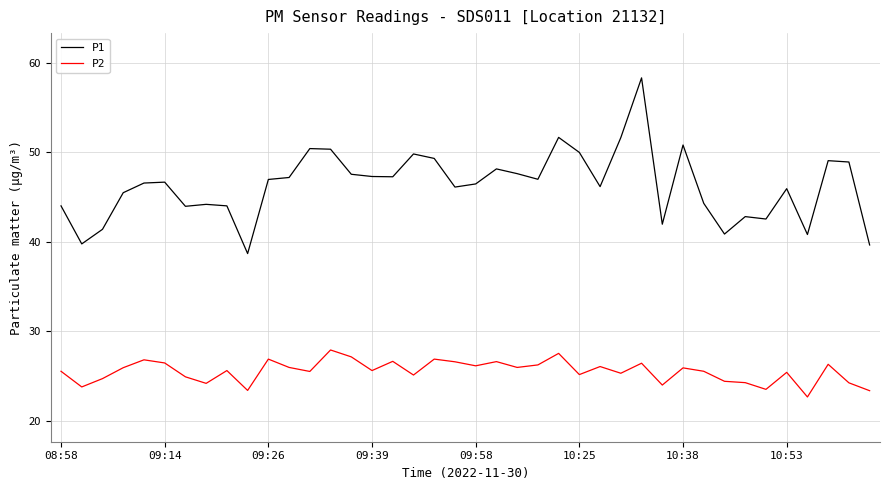

What is the maximum value shown in the chart?

58.3